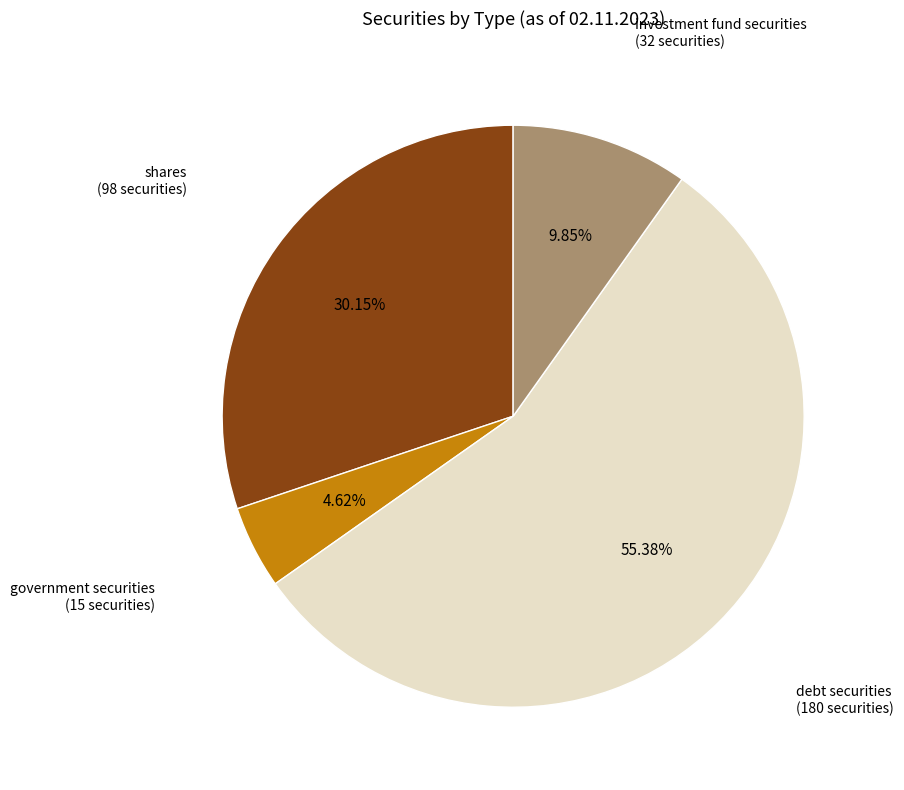

Is there a majority slice in this chart?

Yes